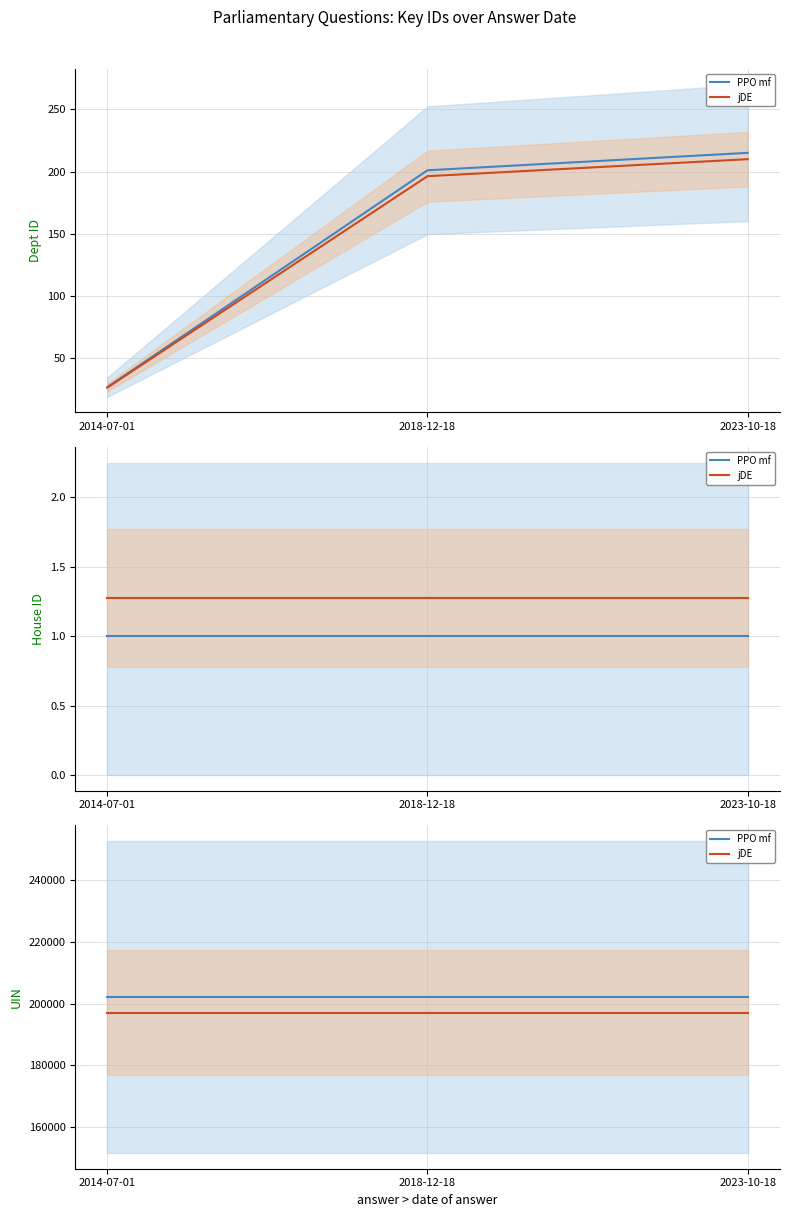

The jDE series shows 197087.8 at 2018-12-18. True or false?

True